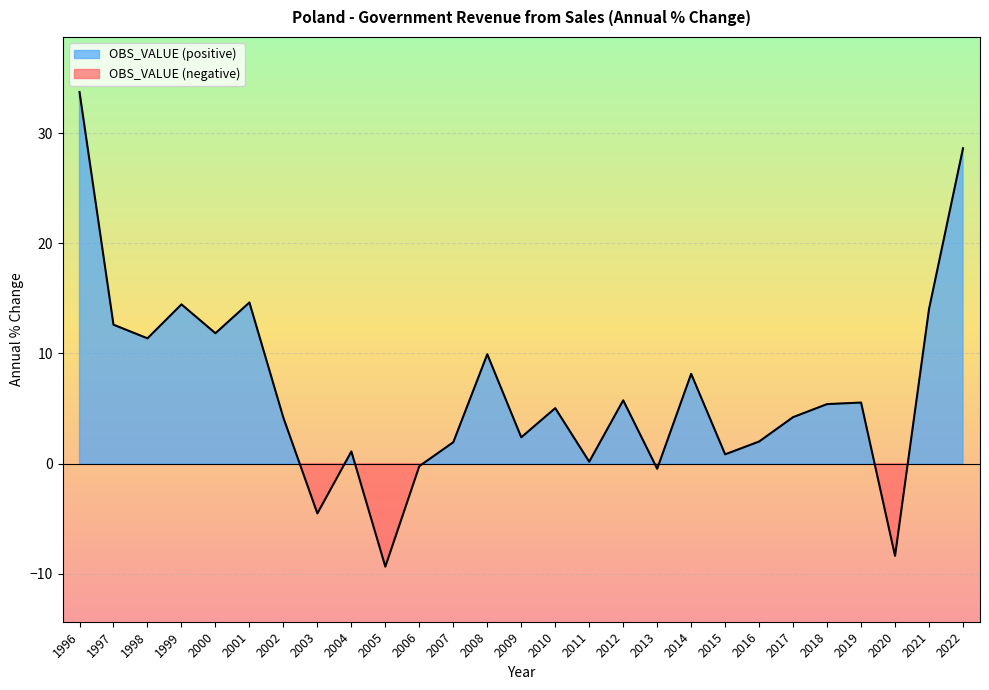

What is the greatest value displayed?

33.7